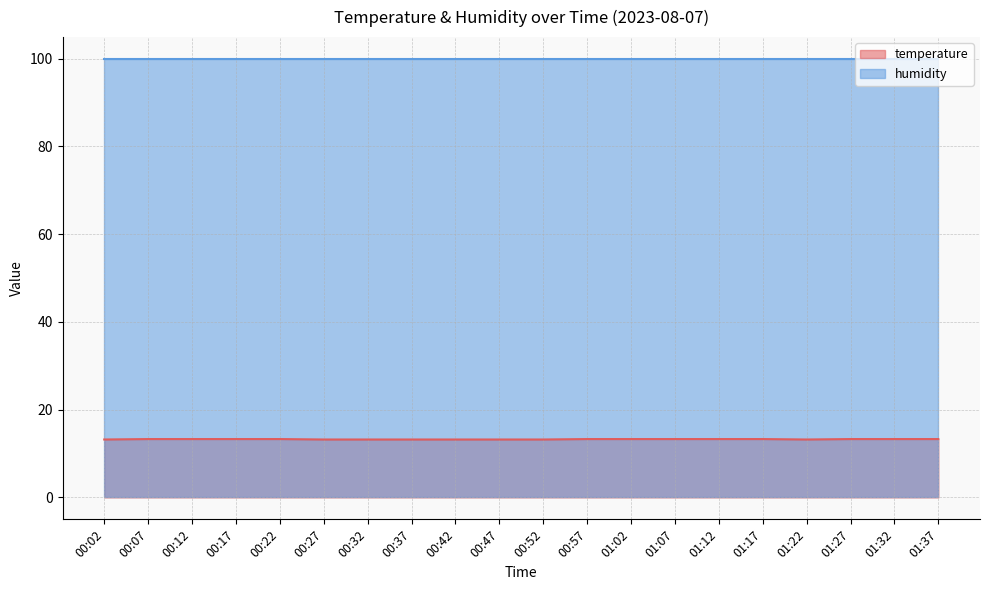

What is the ratio of the value at 01:27 to the value at 00:47?

1.0